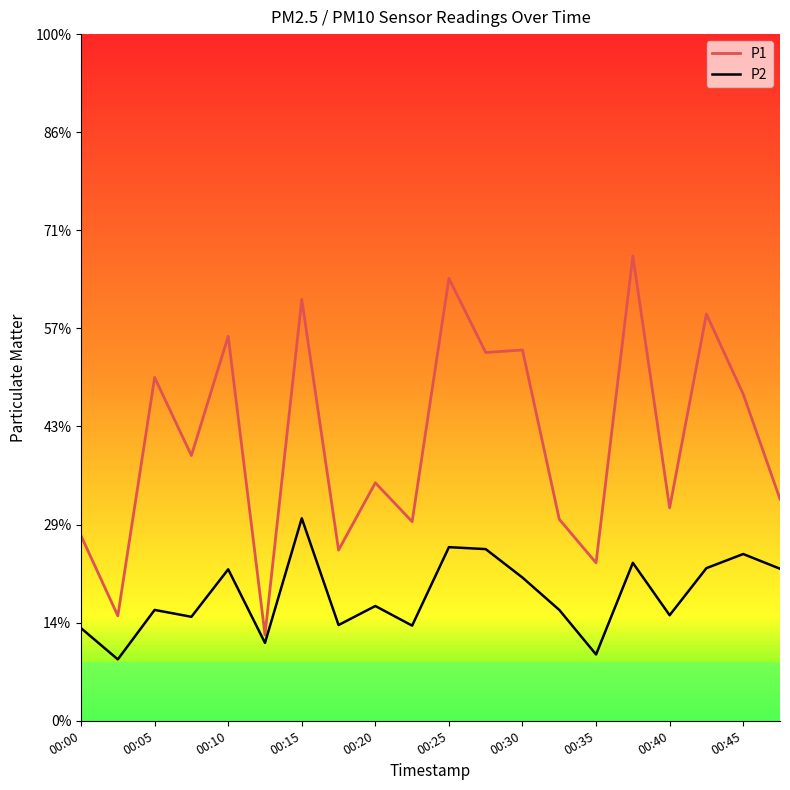

What are all the series names shown in the legend?

P1, P2